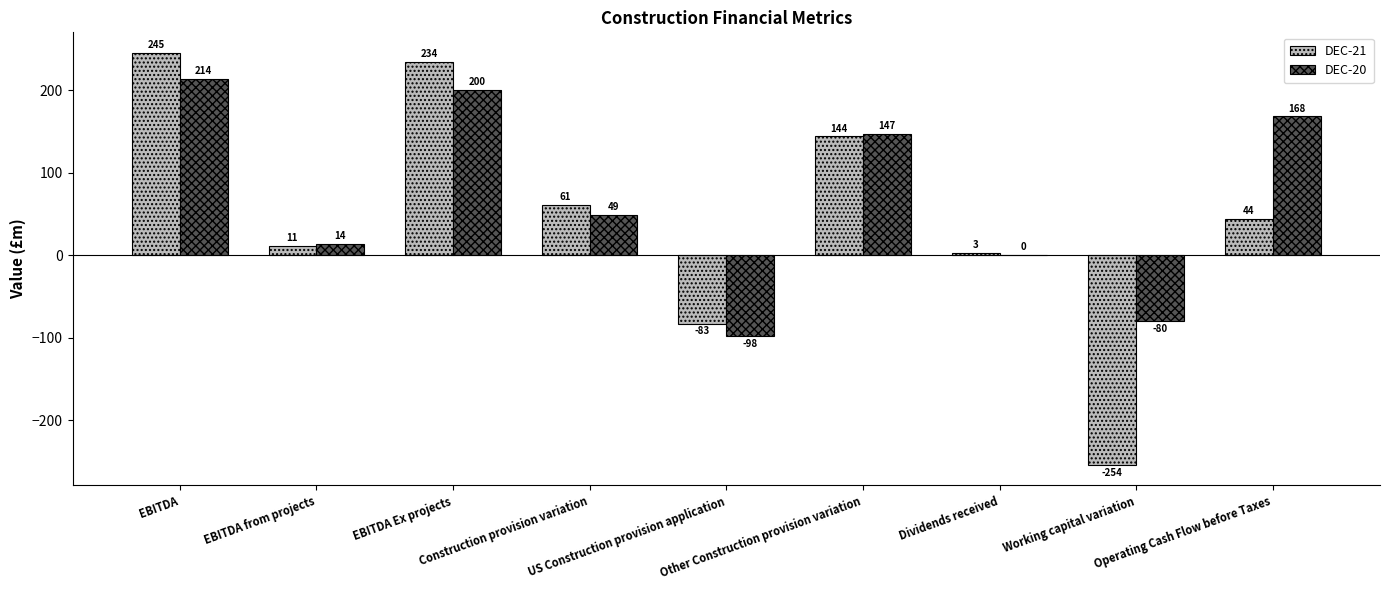

What is the difference between the DEC-20 values at Operating Cash Flow before Taxes and EBITDA?

46